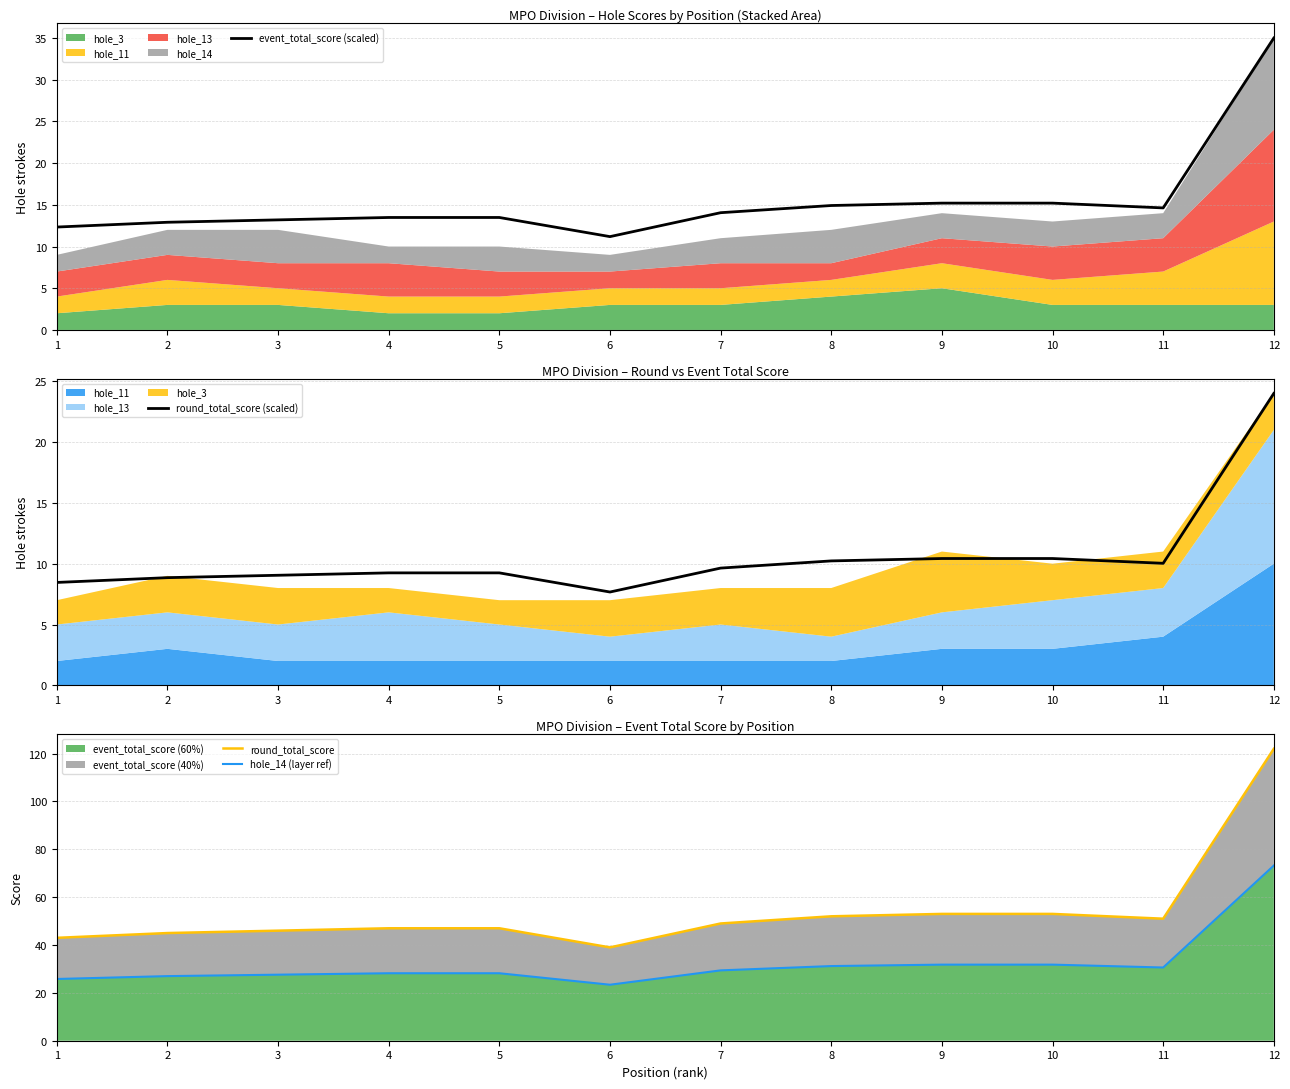

Which category has the highest value in the round_total_score (scaled) series?

12